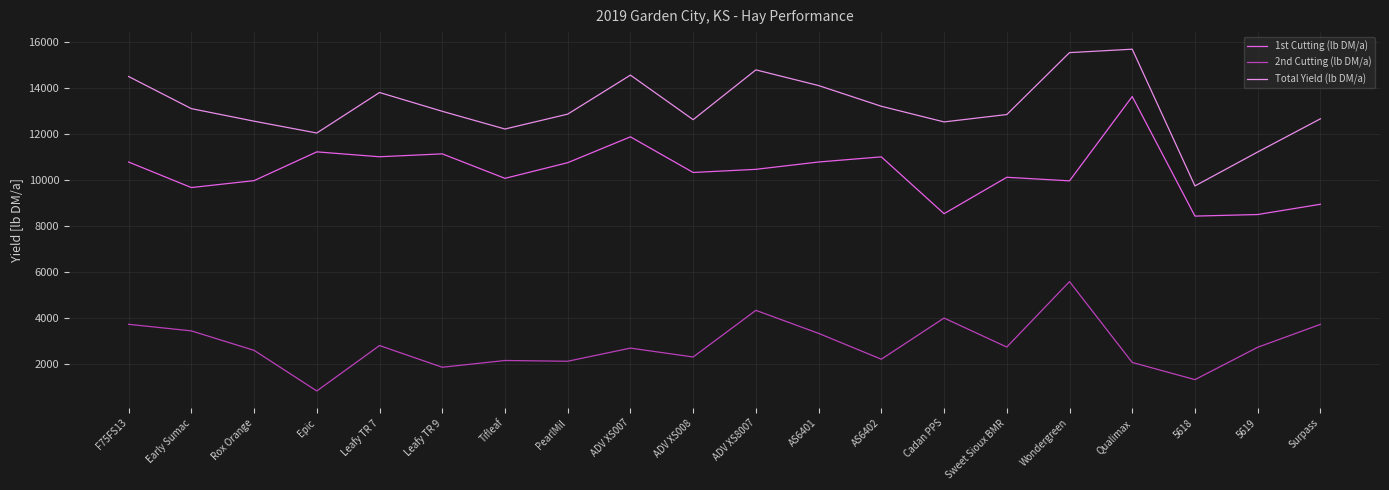

True or false: 1st Cutting (lb DM/a) and 2nd Cutting (lb DM/a) intersect in this chart.

False